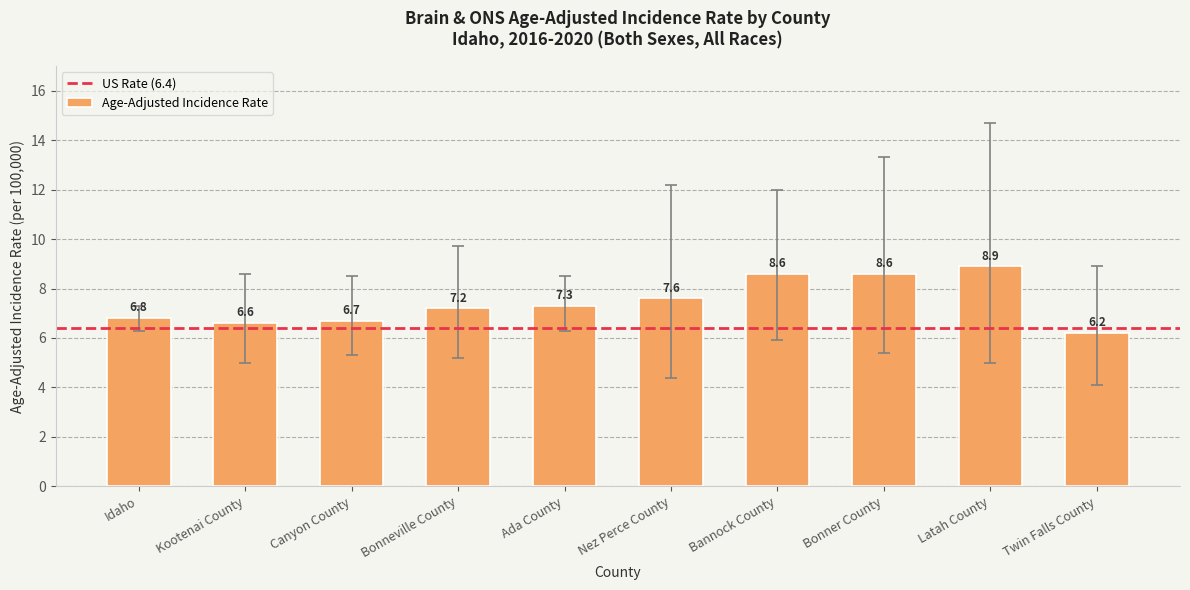

Are the bars grouped side by side (vs. stacked)?

No